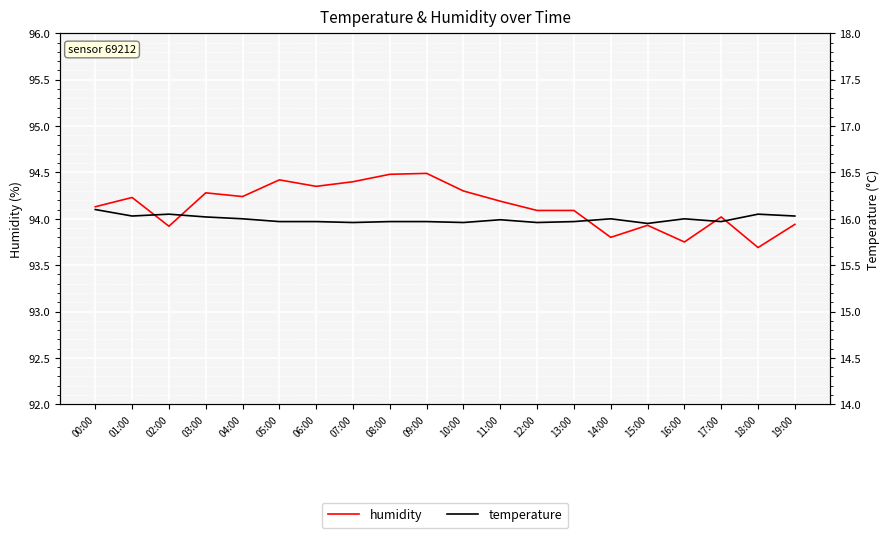

What are all the series names shown in the legend?

humidity, temperature